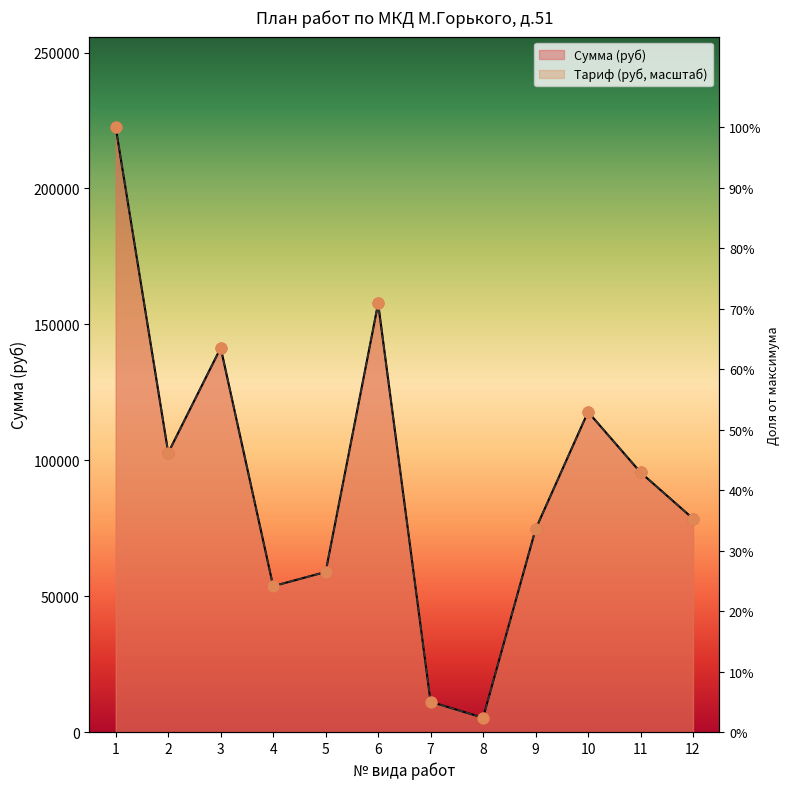

Which series reaches the maximum Y coordinate?

Сумма (руб)